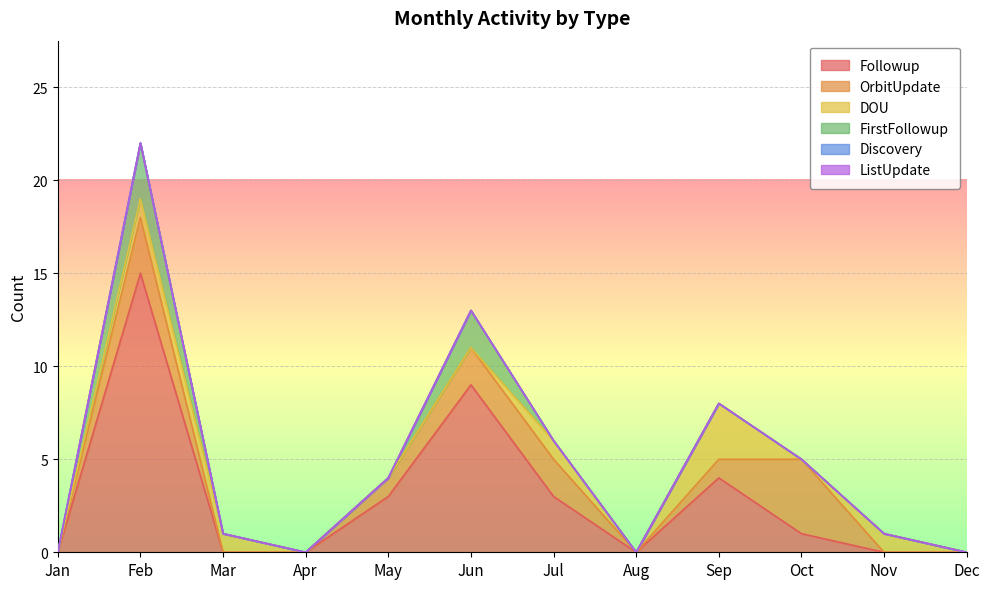

Reading left to right, list all the values displayed in this chart.

Followup: 0	15	0	0	3	9	3	0	4	1	0	0
OrbitUpdate: 0	3	0	0	1	2	2	0	1	4	0	0
DOU: 0	1	1	0	0	0	1	0	3	0	1	0
FirstFollowup: 0	3	0	0	0	2	0	0	0	0	0	0
Discovery: 0	0	0	0	0	0	0	0	0	0	0	0
ListUpdate: 0	0	0	0	0	0	0	0	0	0	0	0